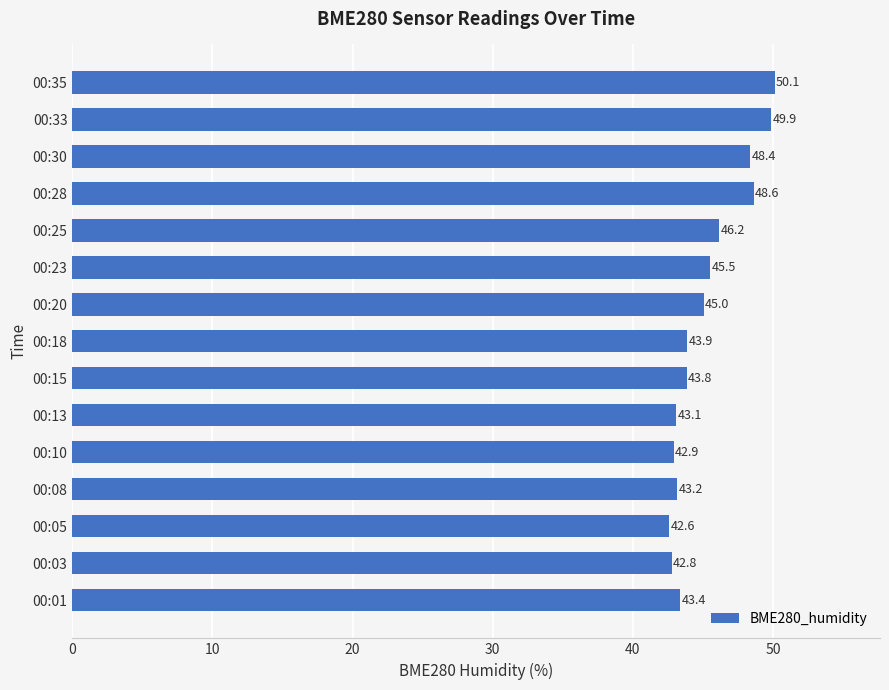

Is it true that the value at 00:28 is 48.6?

True